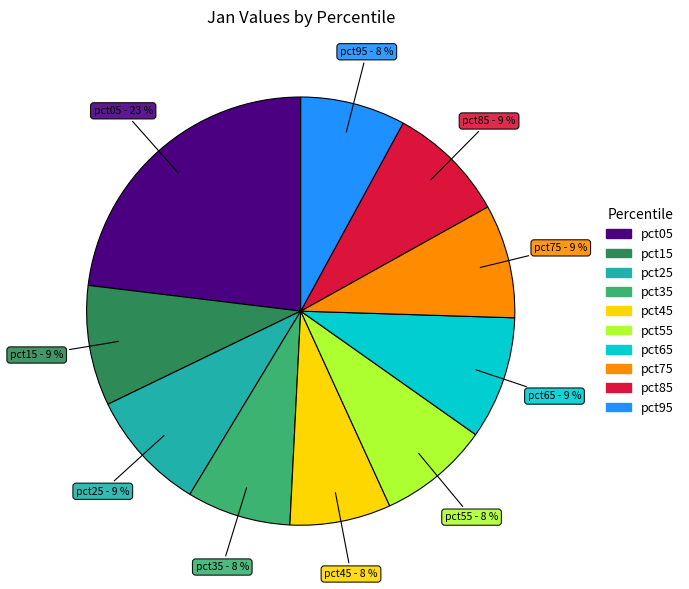

The pct85 slice represents 9% of the pie. True or false?

True